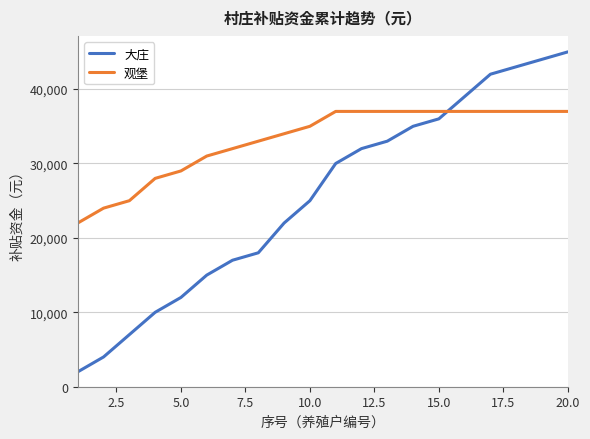

Reading left to right, transcribe all the data shown in this chart.

大庄: 2000	4000	7000	10000	12000	15000	17000	18000	22000	25000	30000	32000	33000	35000	36000	39000	42000	43000	44000	45000
观堡: 22000	24000	25000	28000	29000	31000	32000	33000	34000	35000	37000	37000	37000	37000	37000	37000	37000	37000	37000	37000